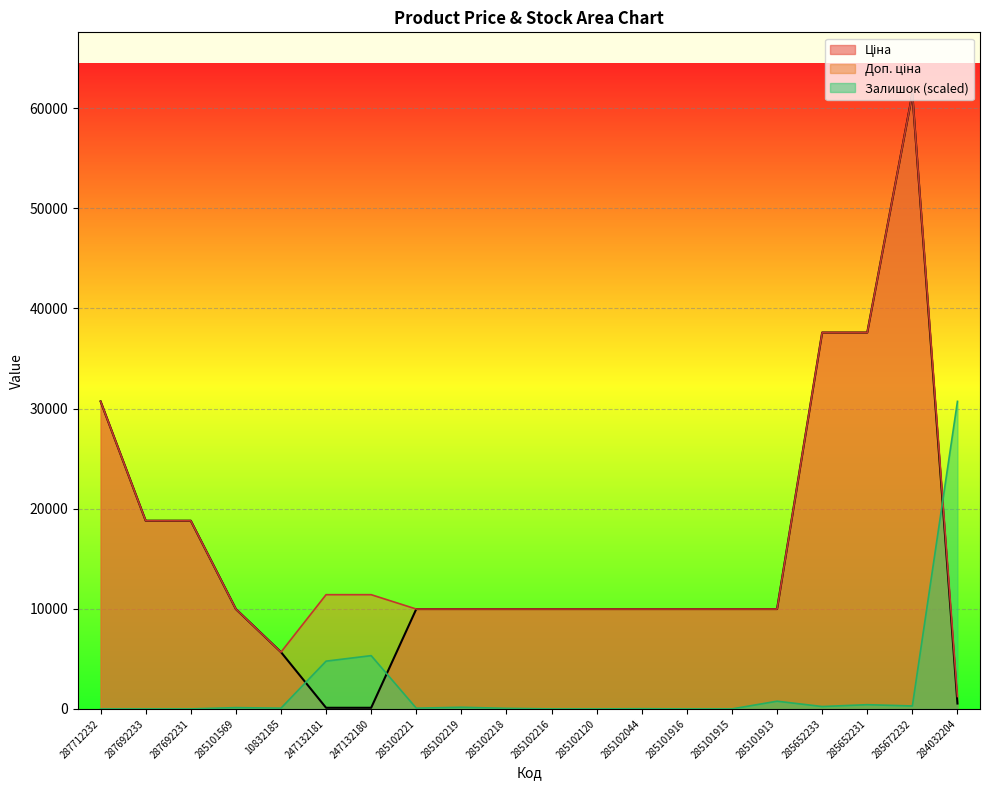

Count the number of data series in this chart.

3